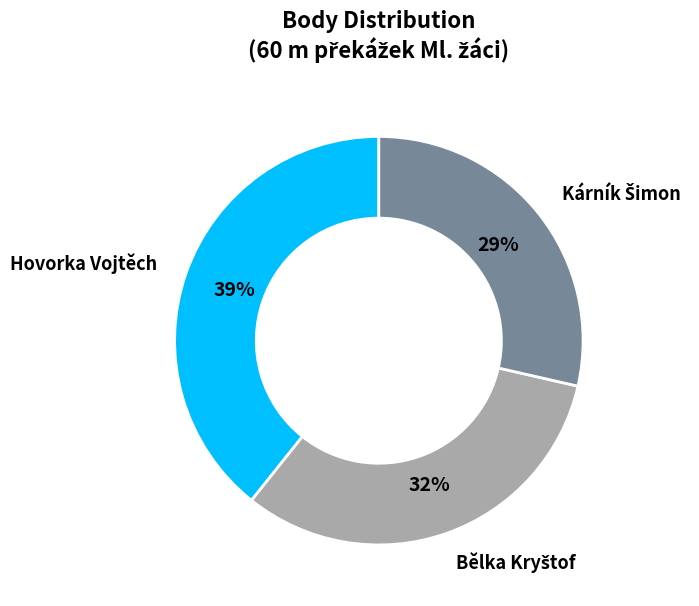

To the nearest percent, what is the average slice percentage?

33%